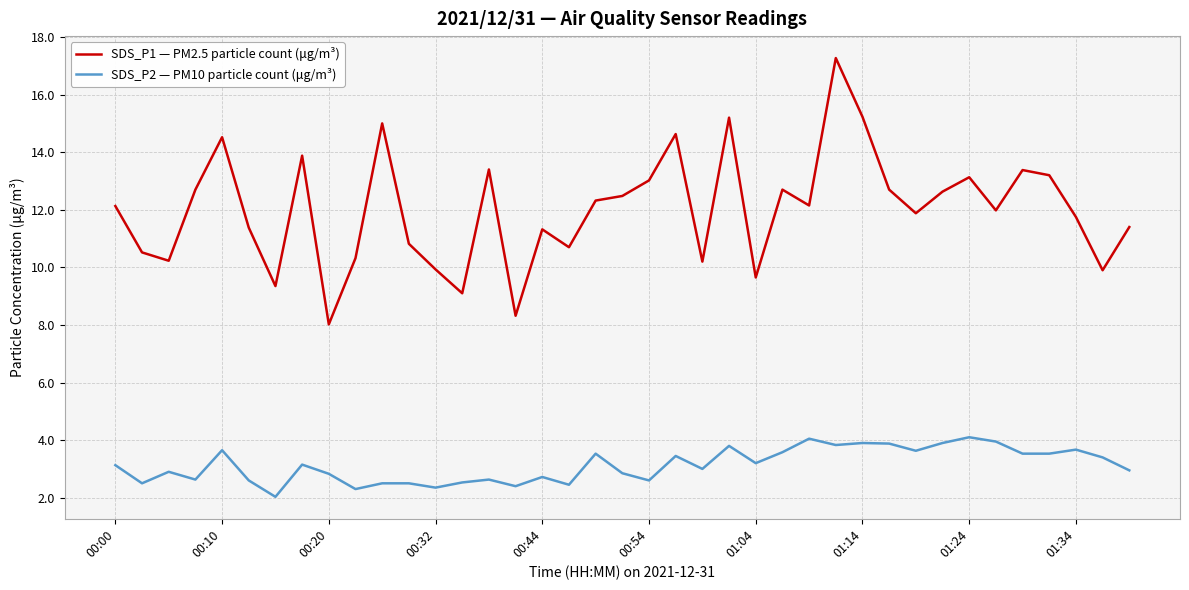

True or false: SDS_P2 — PM10 particle count (μg/m³) and SDS_P1 — PM2.5 particle count (μg/m³) cross at least once.

False